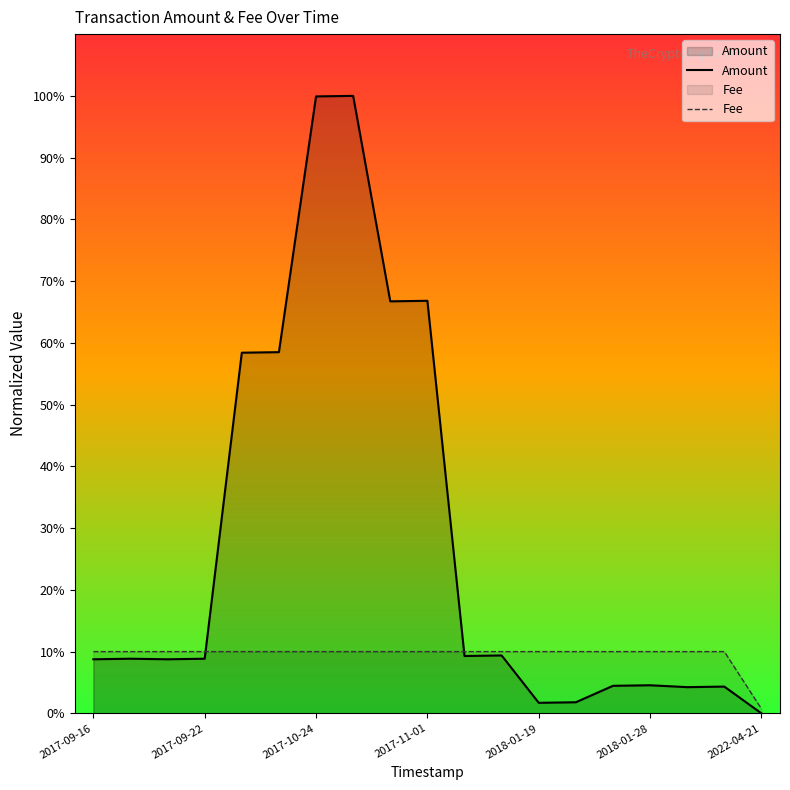

What are all the series names shown in the legend?

Amount, Fee